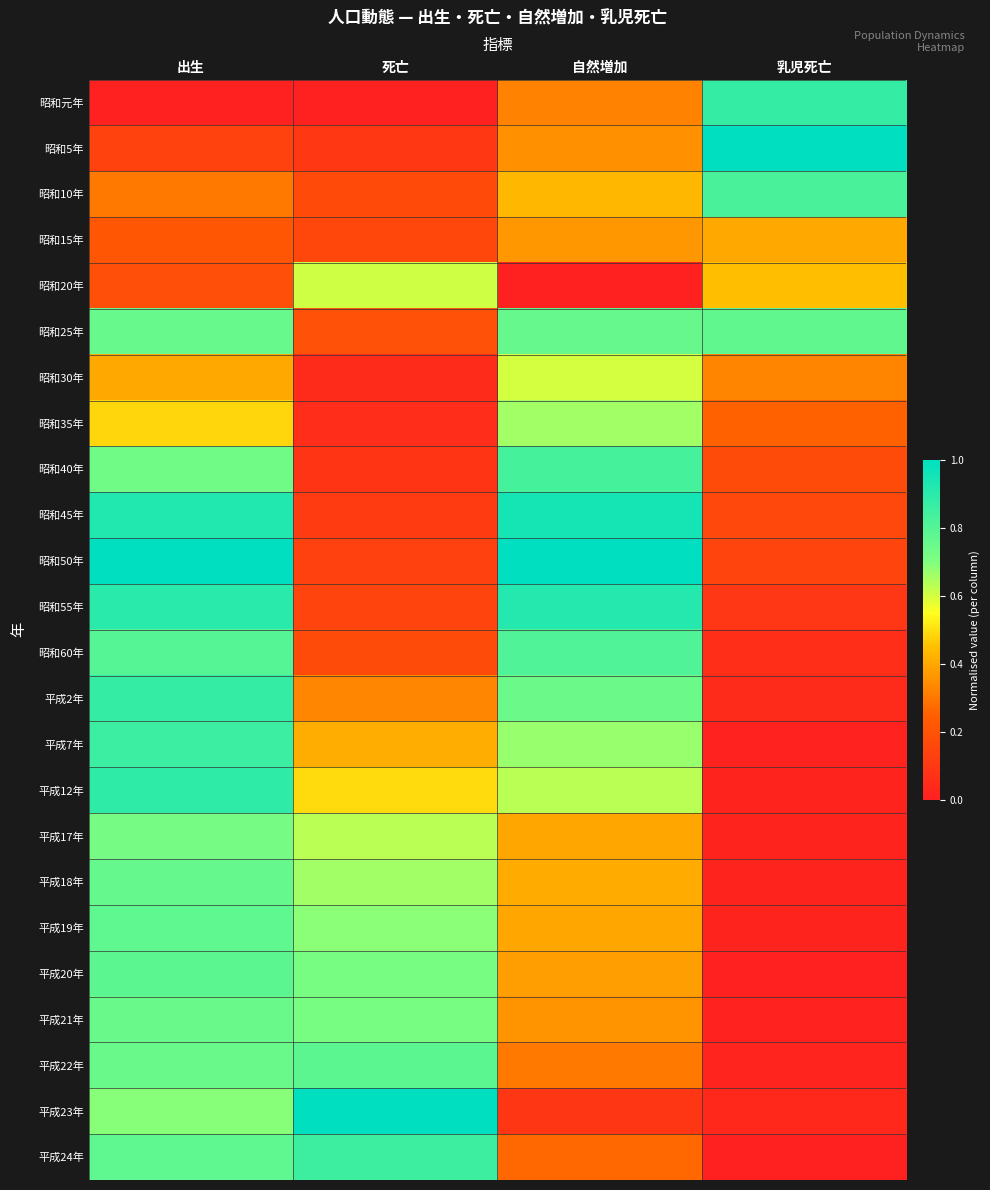

Which series changed the most between 死亡 and 自然増加?

平成23年